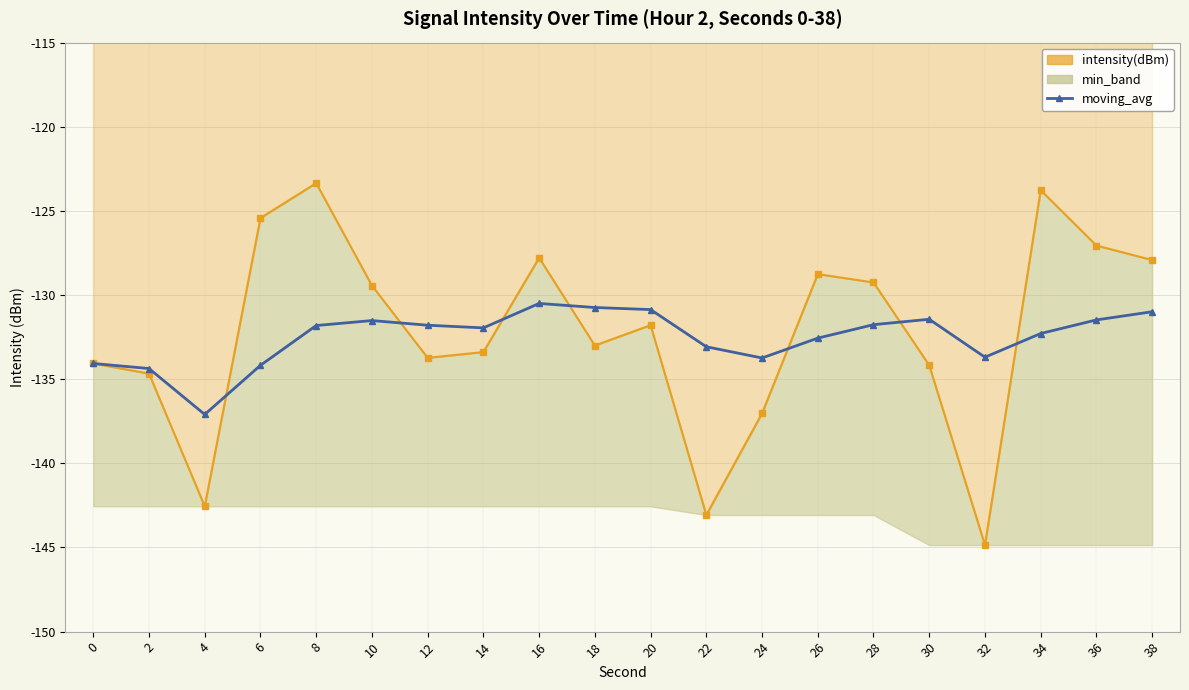

Which has a higher value, 28 or 30?

30